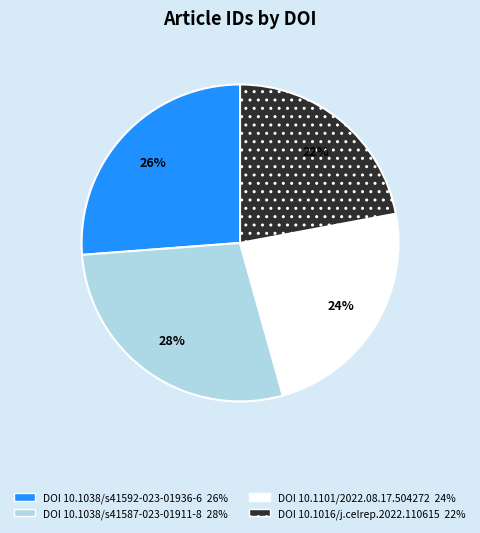

Does any single category account for the majority?

No